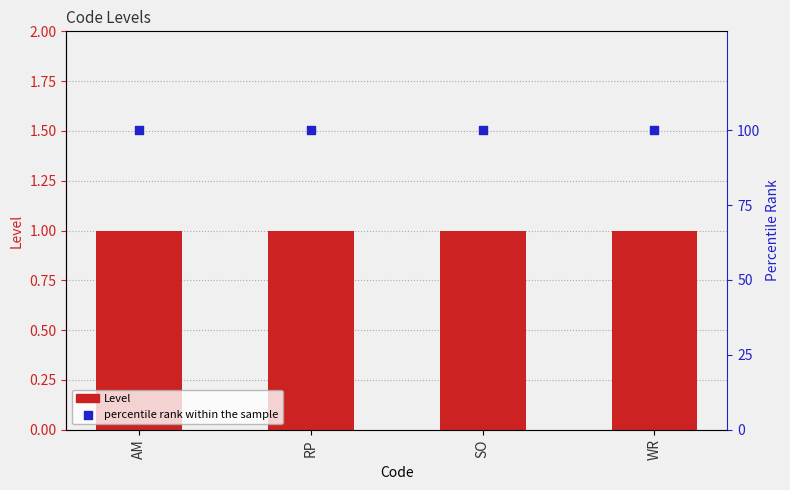

Which series has the largest total across all categories?

percentile rank within the sample